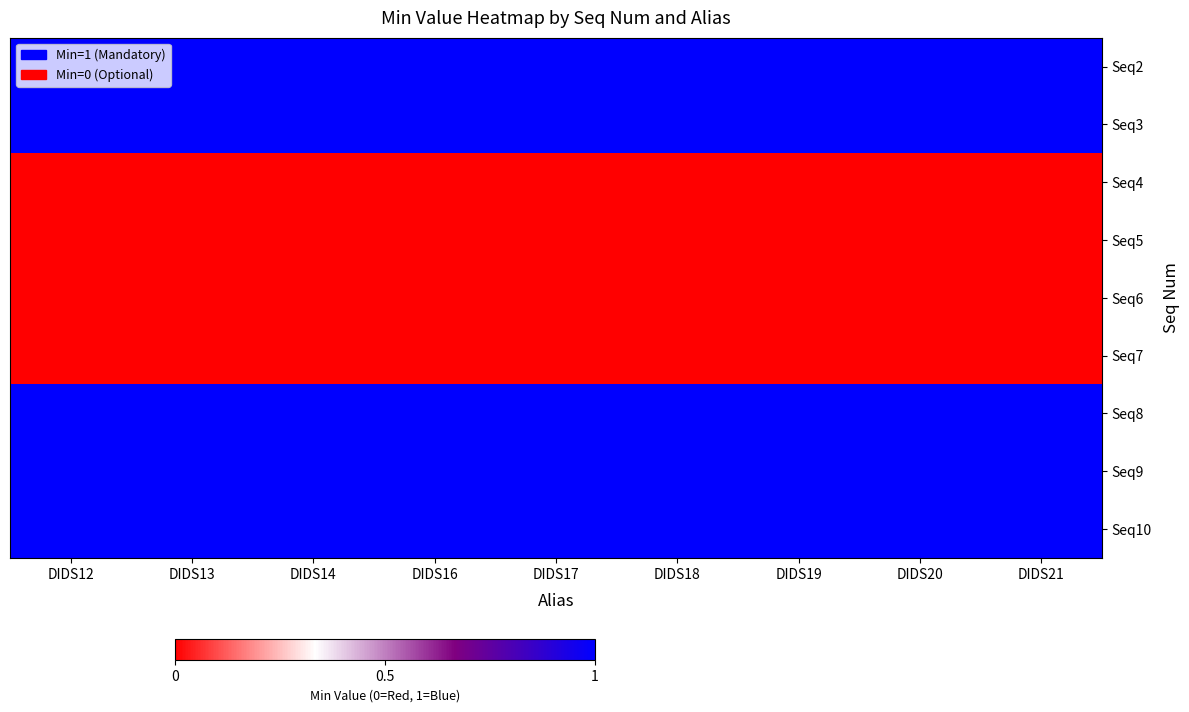

Reading left to right, extract all data points from this chart.

Seq2: DIDS12=1	DIDS13=1	DIDS14=1	DIDS16=1	DIDS17=1	DIDS18=1	DIDS19=1	DIDS20=1	DIDS21=1
Seq3: DIDS12=1	DIDS13=1	DIDS14=1	DIDS16=1	DIDS17=1	DIDS18=1	DIDS19=1	DIDS20=1	DIDS21=1
Seq4: DIDS12=0	DIDS13=0	DIDS14=0	DIDS16=0	DIDS17=0	DIDS18=0	DIDS19=0	DIDS20=0	DIDS21=0
Seq5: DIDS12=0	DIDS13=0	DIDS14=0	DIDS16=0	DIDS17=0	DIDS18=0	DIDS19=0	DIDS20=0	DIDS21=0
Seq6: DIDS12=0	DIDS13=0	DIDS14=0	DIDS16=0	DIDS17=0	DIDS18=0	DIDS19=0	DIDS20=0	DIDS21=0
Seq7: DIDS12=0	DIDS13=0	DIDS14=0	DIDS16=0	DIDS17=0	DIDS18=0	DIDS19=0	DIDS20=0	DIDS21=0
Seq8: DIDS12=1	DIDS13=1	DIDS14=1	DIDS16=1	DIDS17=1	DIDS18=1	DIDS19=1	DIDS20=1	DIDS21=1
Seq9: DIDS12=1	DIDS13=1	DIDS14=1	DIDS16=1	DIDS17=1	DIDS18=1	DIDS19=1	DIDS20=1	DIDS21=1
Seq10: DIDS12=1	DIDS13=1	DIDS14=1	DIDS16=1	DIDS17=1	DIDS18=1	DIDS19=1	DIDS20=1	DIDS21=1